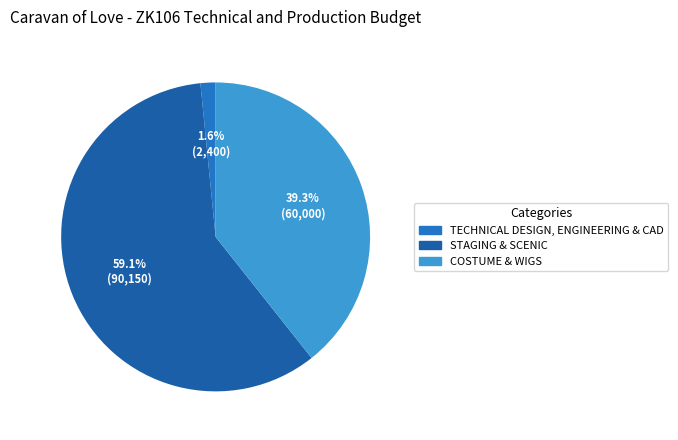

What percentage is the COSTUME & WIGS slice, to the nearest percent?

39%